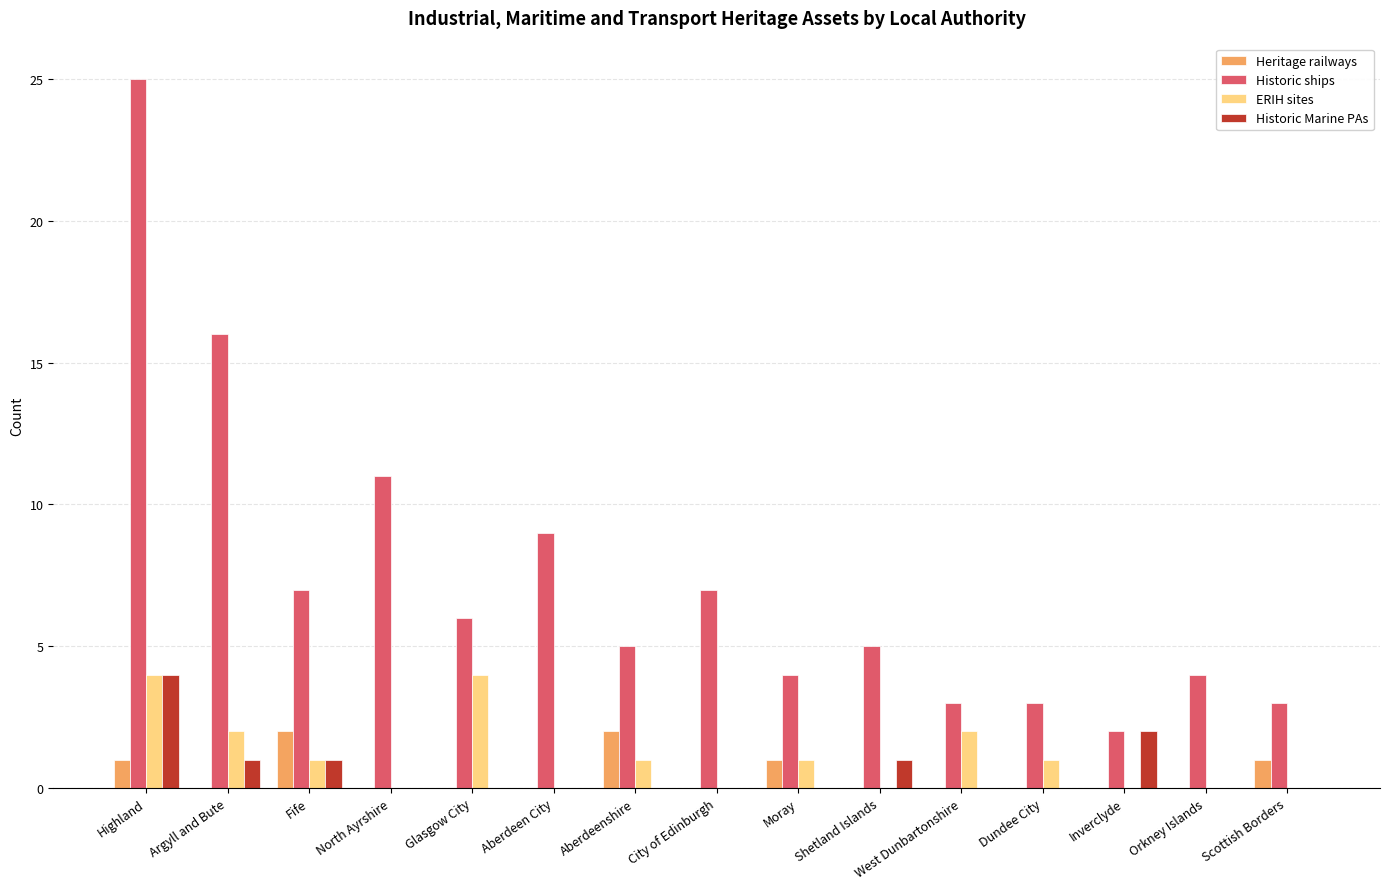

What is the sum of all Heritage railways values?

7